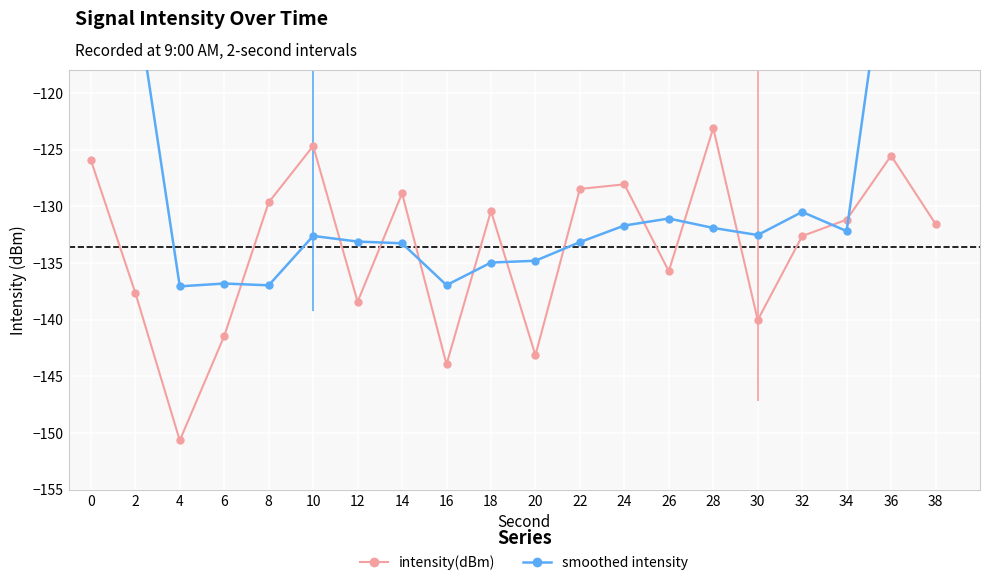

How many series are shown in this chart?

2